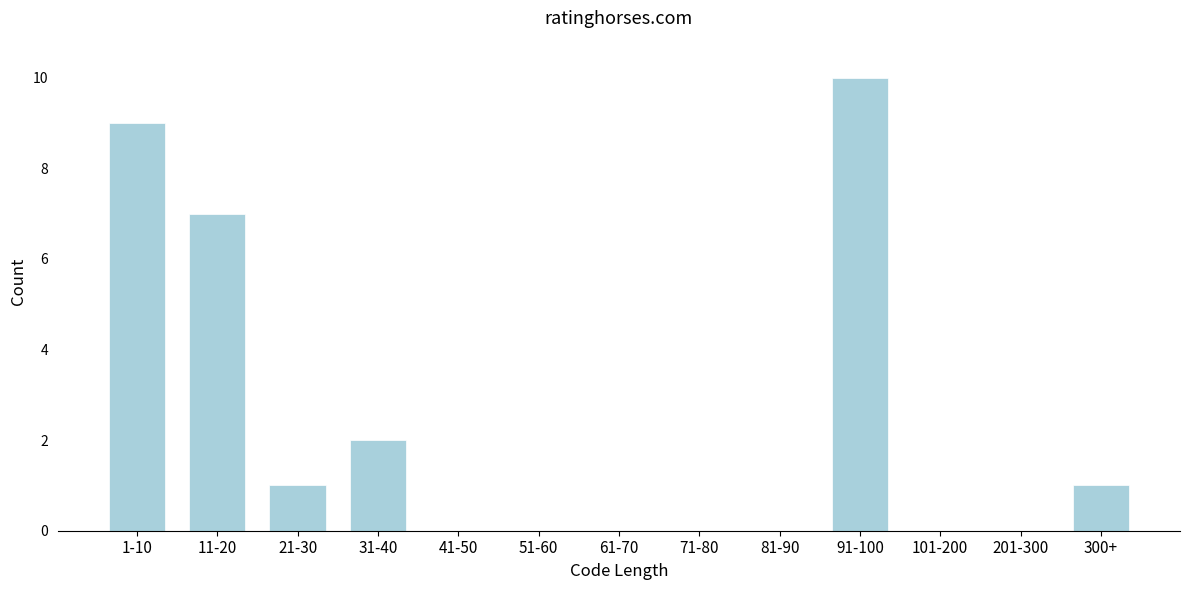

Reading left to right, list all the values displayed in this chart.

1-10=9	11-20=7	21-30=1	31-40=2	41-50=0	51-60=0	61-70=0	71-80=0	81-90=0	91-100=10	101-200=0	201-300=0	300+=1